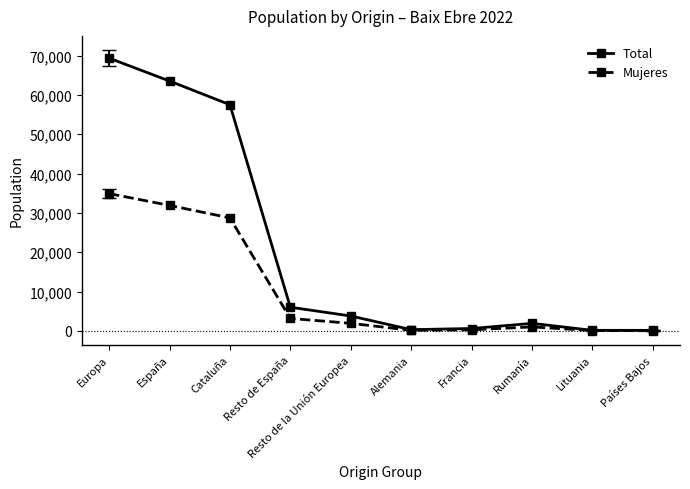

At which label does Total reach its peak?

Europa